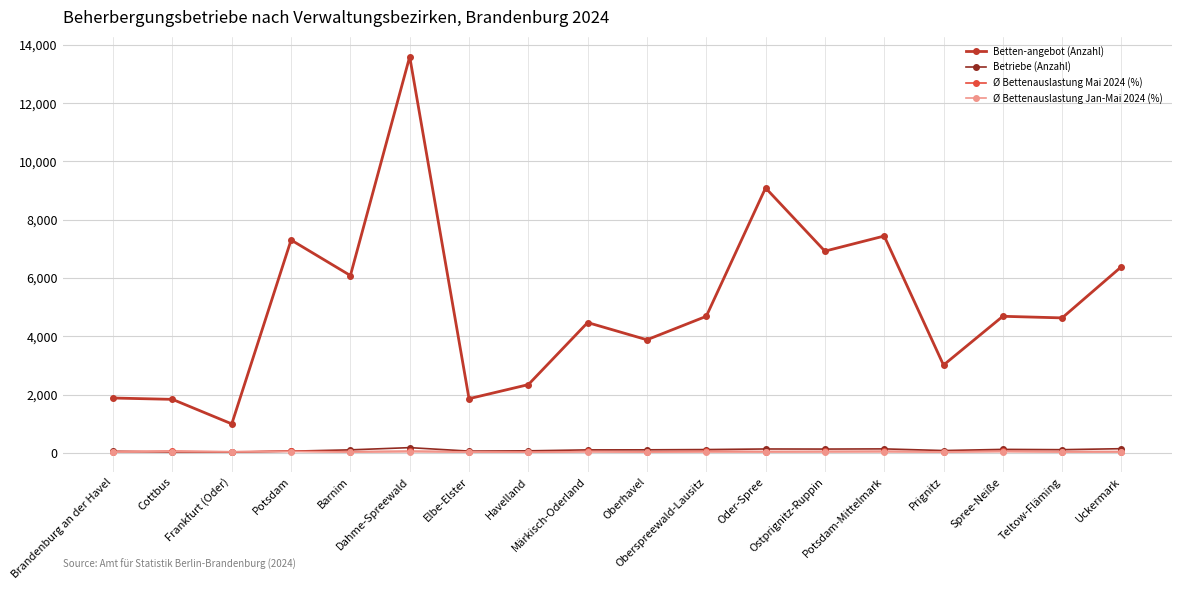

True or false: Ø Bettenauslastung Jan-Mai 2024 (%) and Ø Bettenauslastung Mai 2024 (%) intersect in this chart.

False